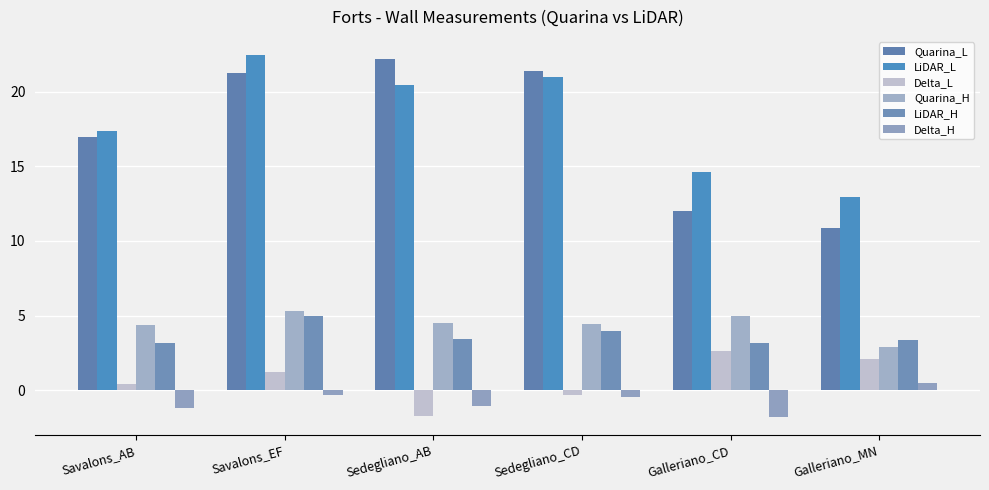

At how many categories does at least one series exceed 3?

6